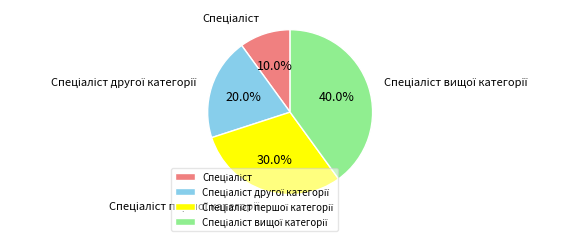

Does any single category account for the majority?

No